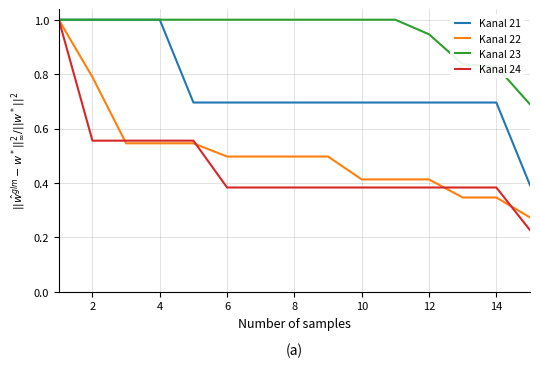

Which series has the largest range (max minus min)?

Kanal 24